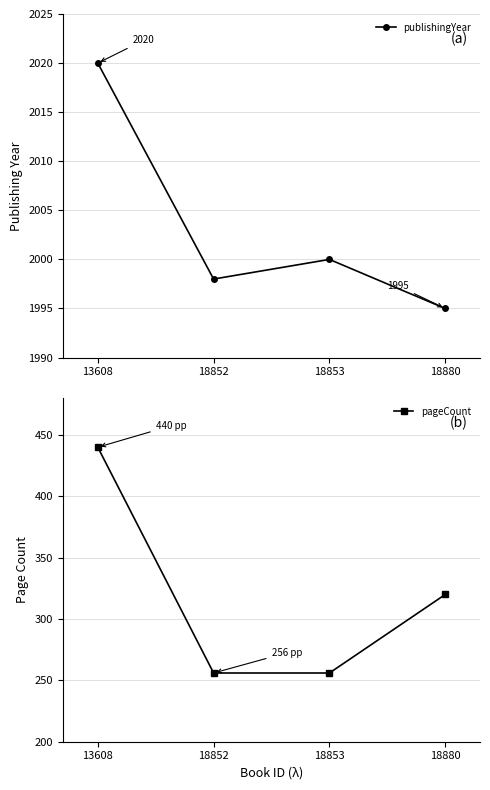

Is this an area chart (filled region under the line)?

No